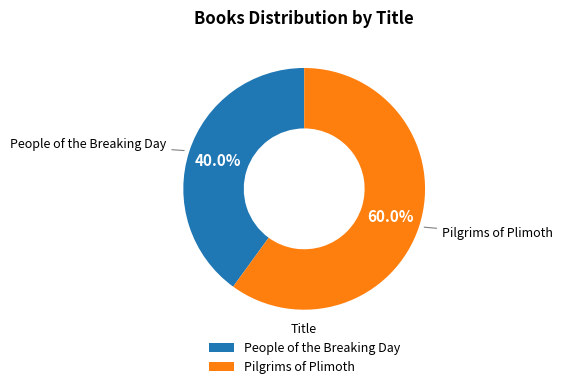

Which slice is the largest?

Pilgrims of Plimoth